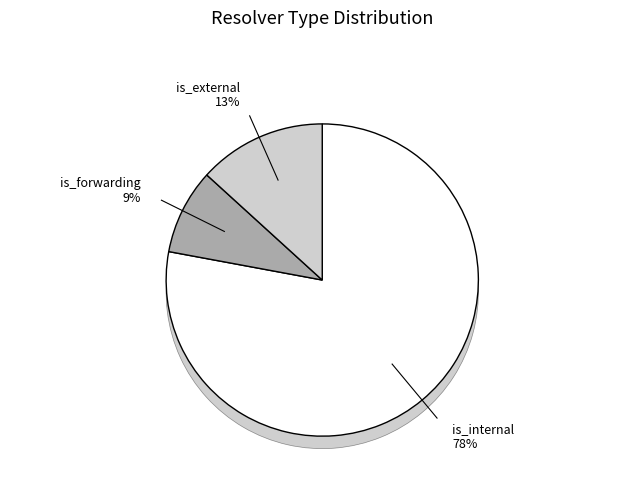

Which slice is the smallest?

is_forwarding